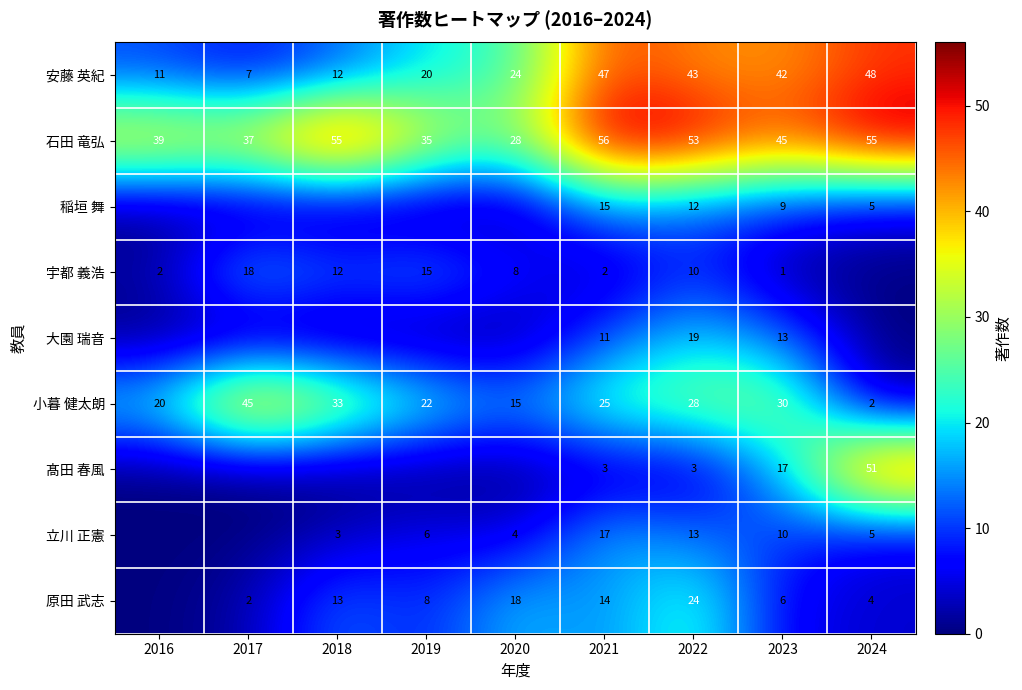

What is the approximate value of 石田 竜弘 at 2021?

56